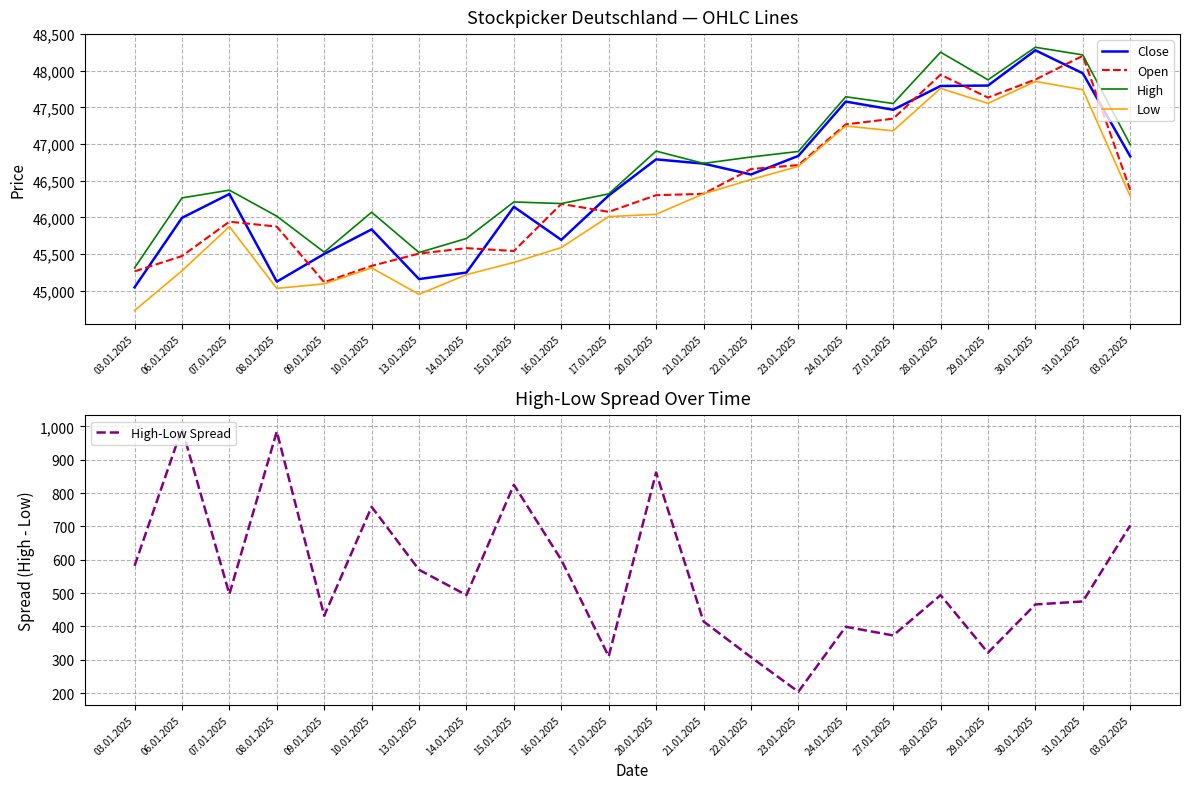

What is the value of the High point at the 22nd from the left?

46993